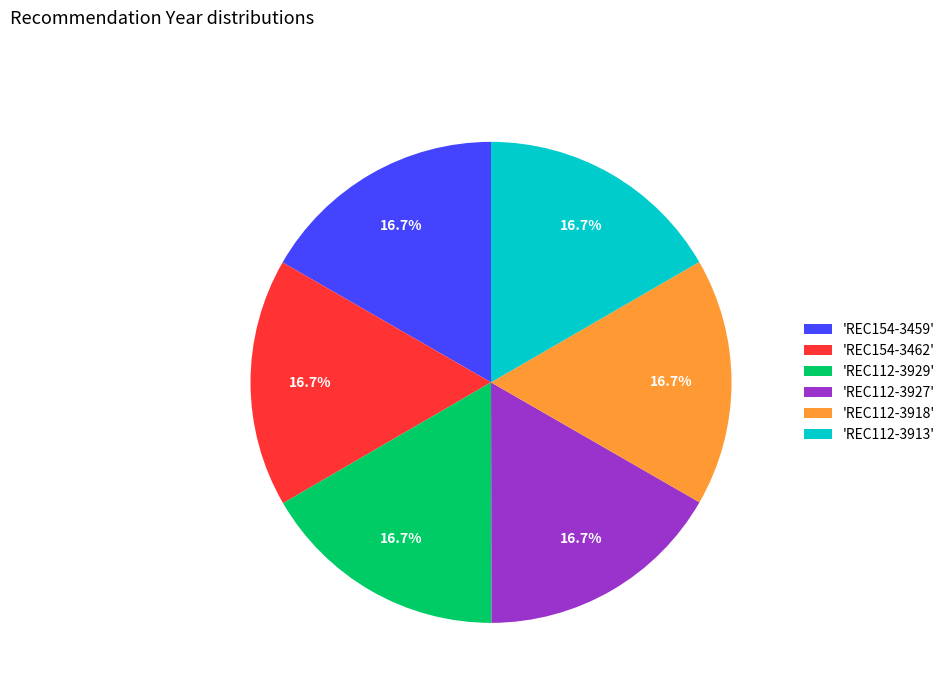

What is the total percentage of 'REC154-3462' and 'REC112-3913'?

33.3%